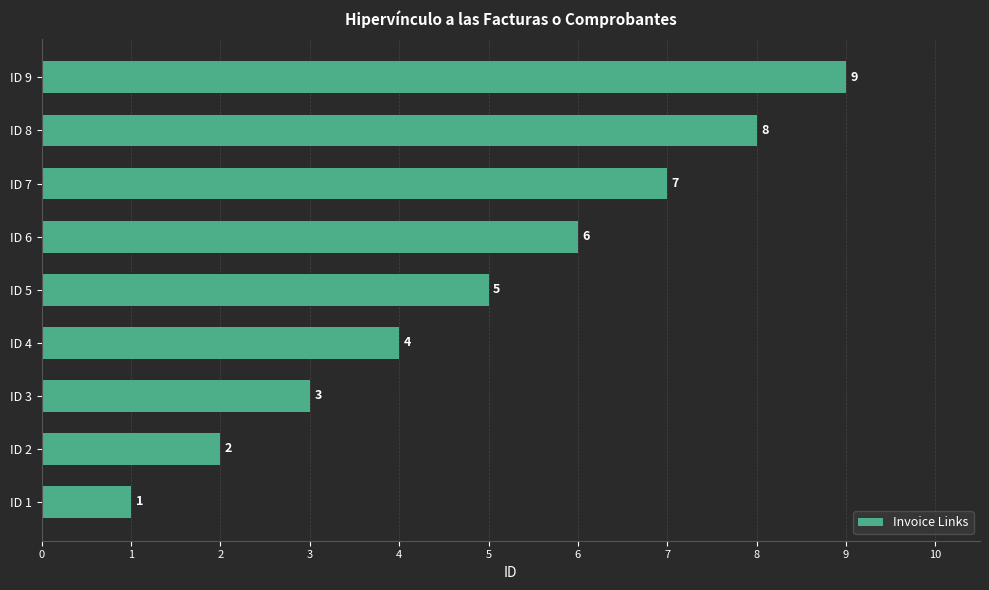

What is the smallest value displayed?

1